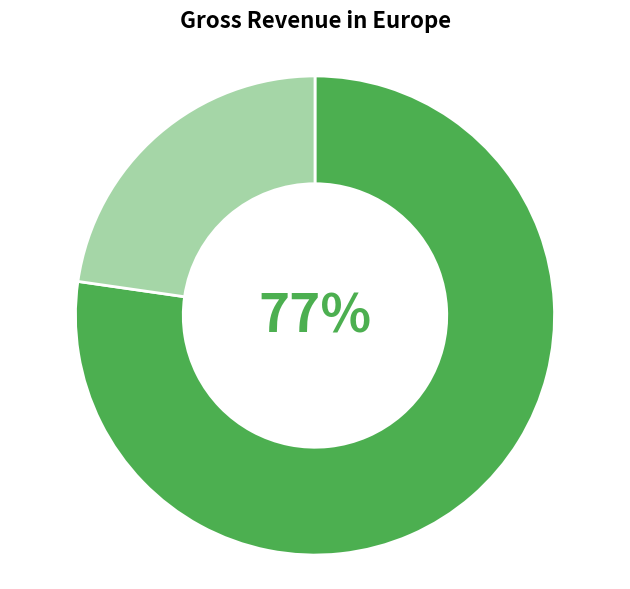

How many segments does this pie chart have?

2